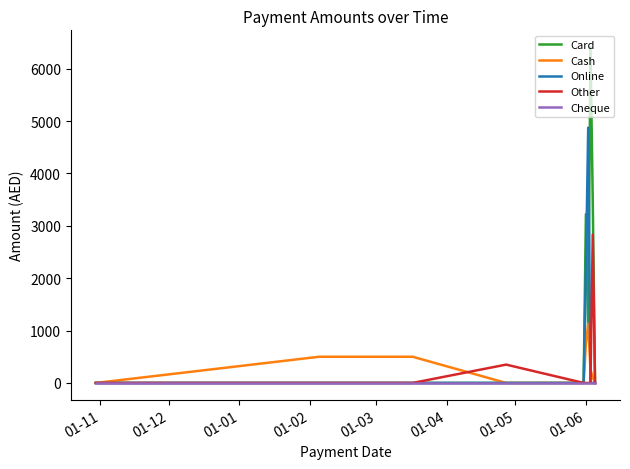

Rank the series by their maximum value, from highest to lowest.

Card, Online, Other, Cash, Cheque